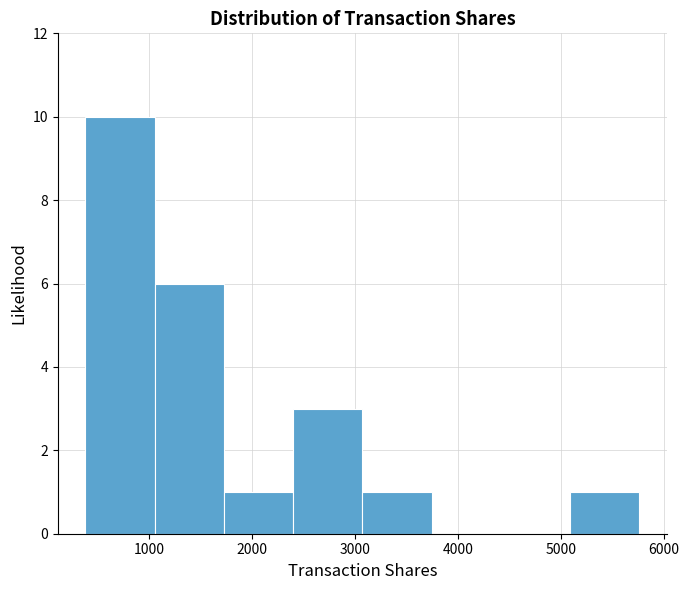

Which range on the x-axis has the tallest bar?

400 to 1100